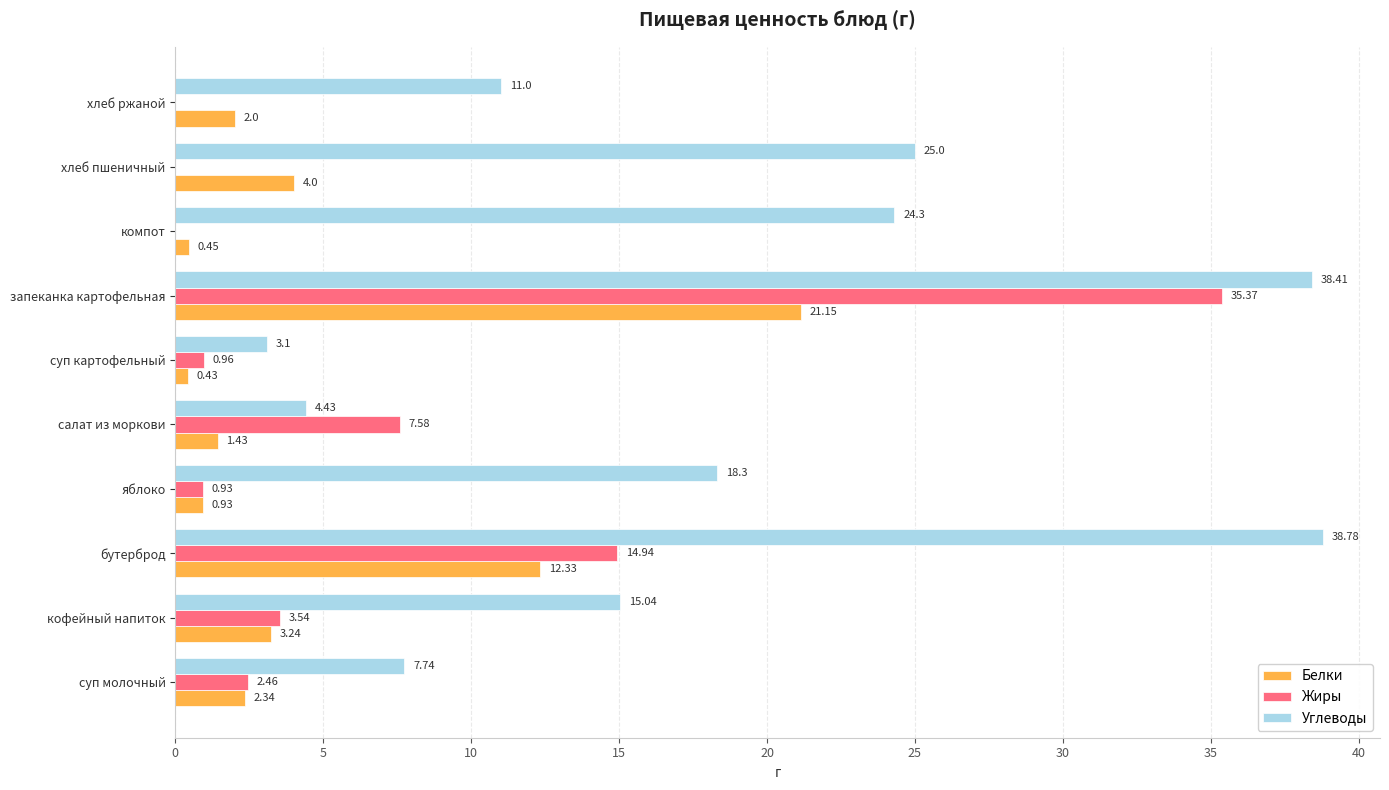

What is the sum of all Белки values?

48.3